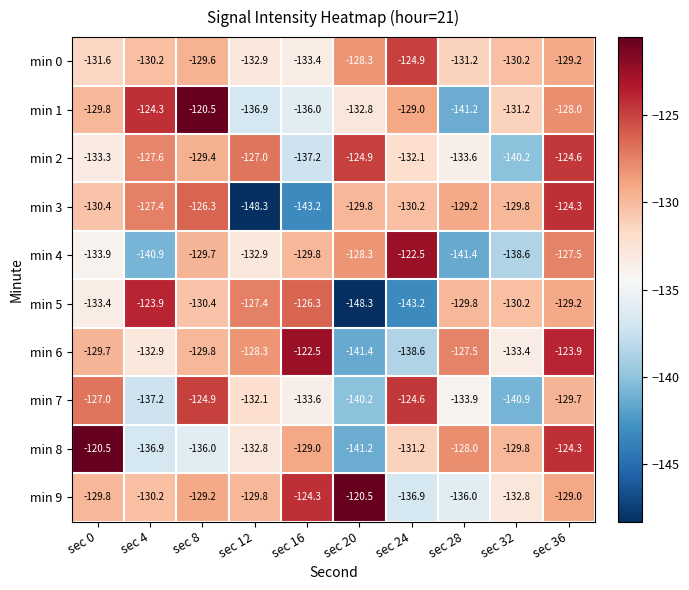

At sec 24, list the series in order from largest to smallest.

min 4, min 7, min 0, min 1, min 3, min 8, min 2, min 9, min 6, min 5